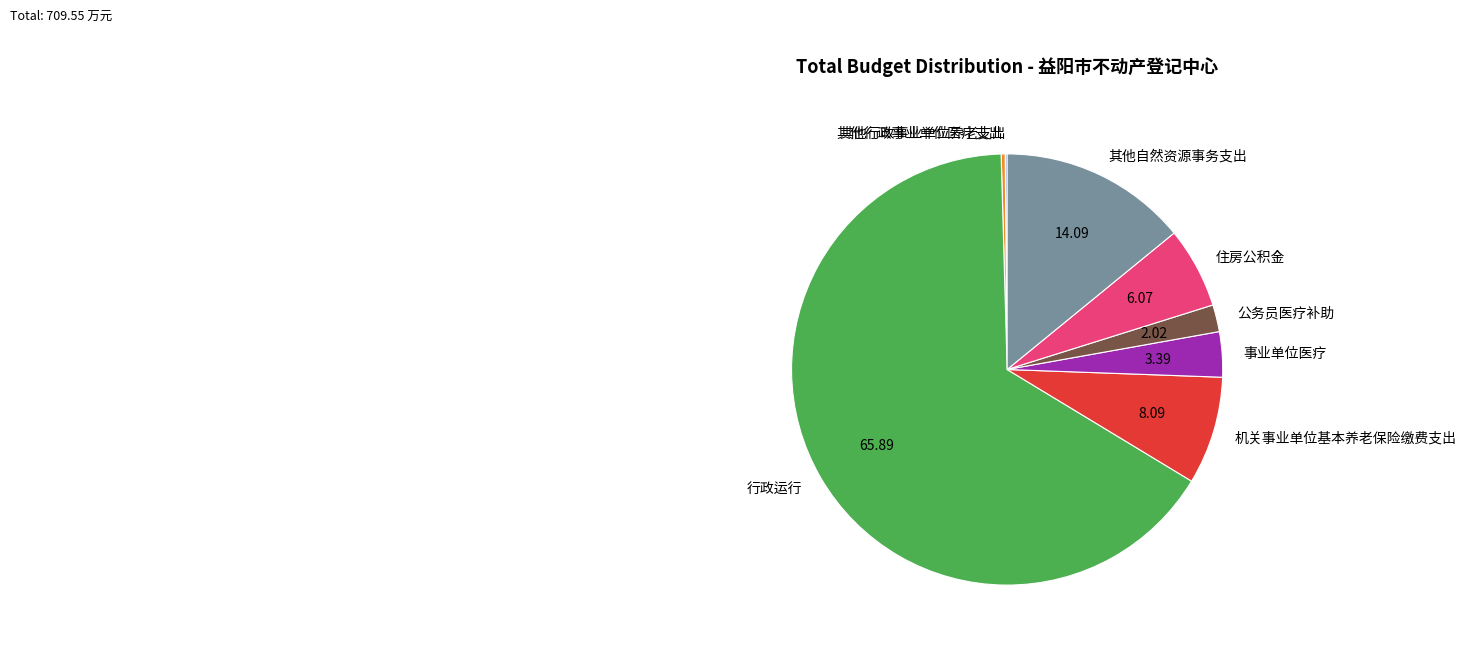

Between 公务员医疗补助 and 住房公积金, which is larger?

住房公积金